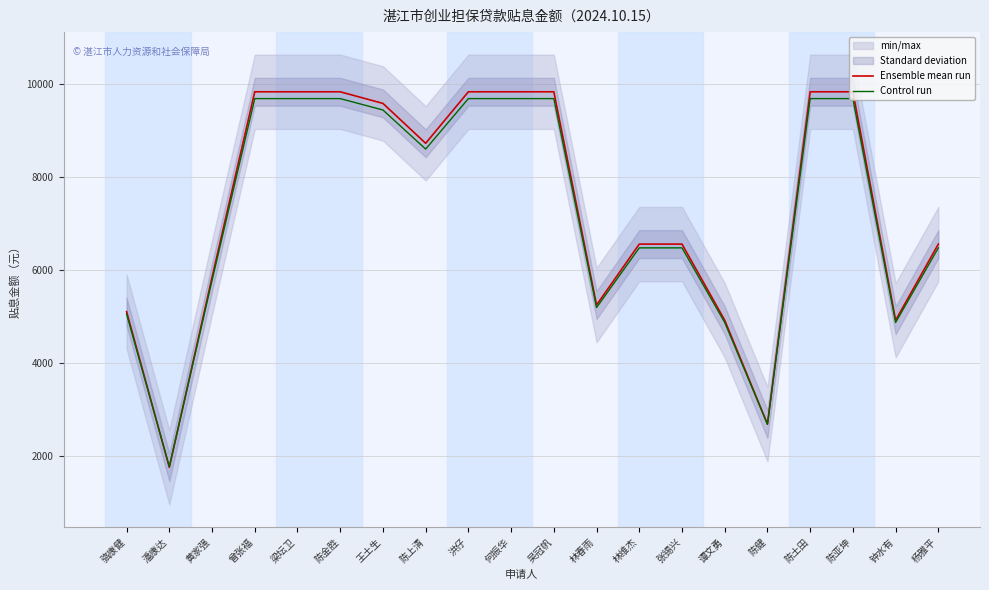

At which label does Ensemble mean run first exceed 8723?

曾张福